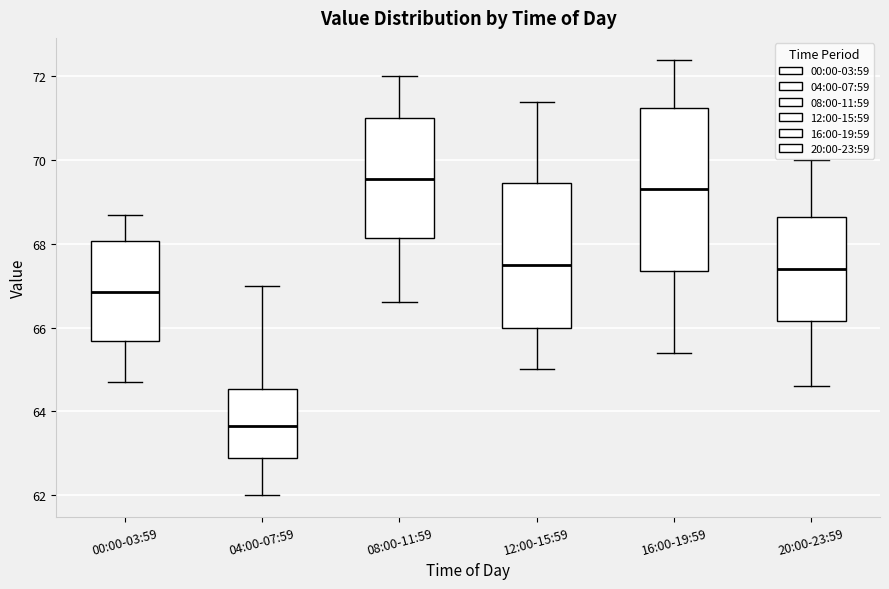

Where is the upper edge of the box for 04:00-07:59 on the y-axis? The values are not printed on the chart, so give them approximately, as read against the axis.

64.6